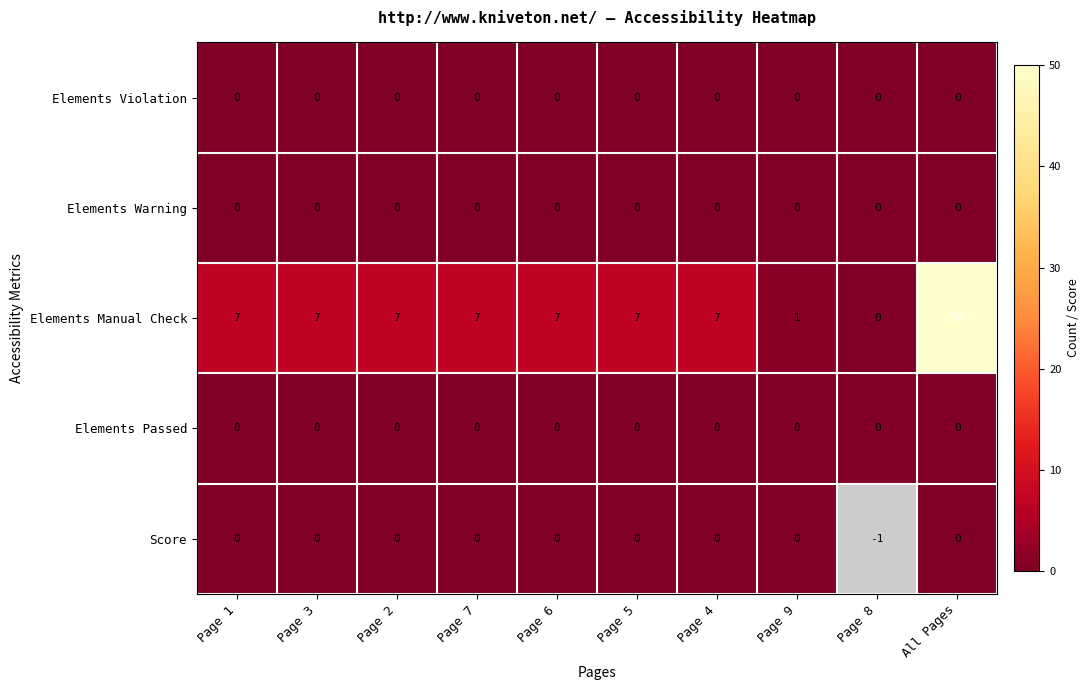

Which category has the lowest value across all series?

Page 1